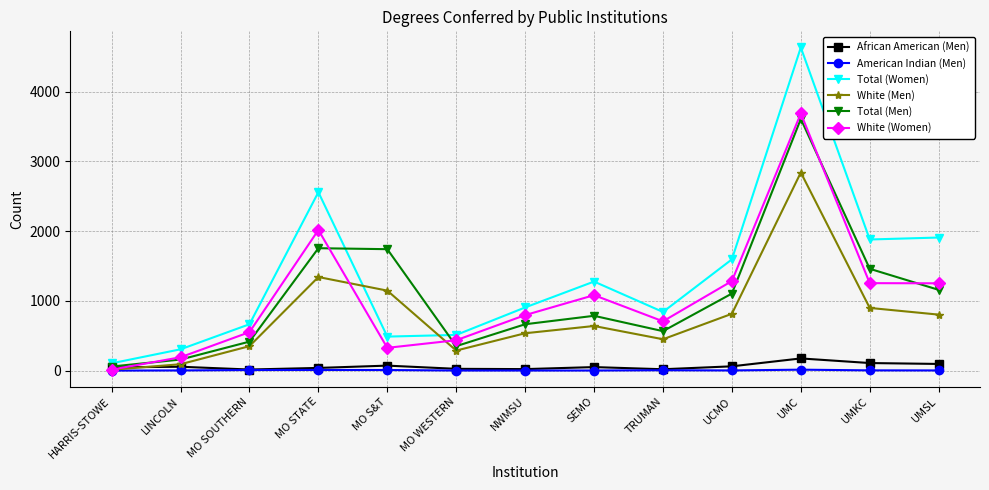

Which series has the largest total across all categories?

Total (Women)